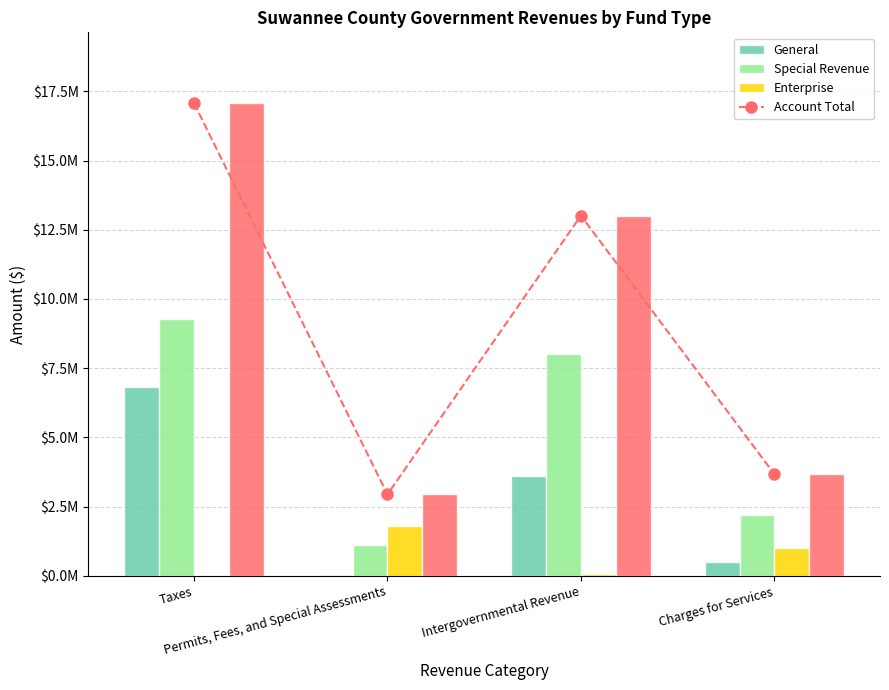

What is the sum of the Special Revenue values at Taxes and Permits, Fees, and Special Assessments?

10395446